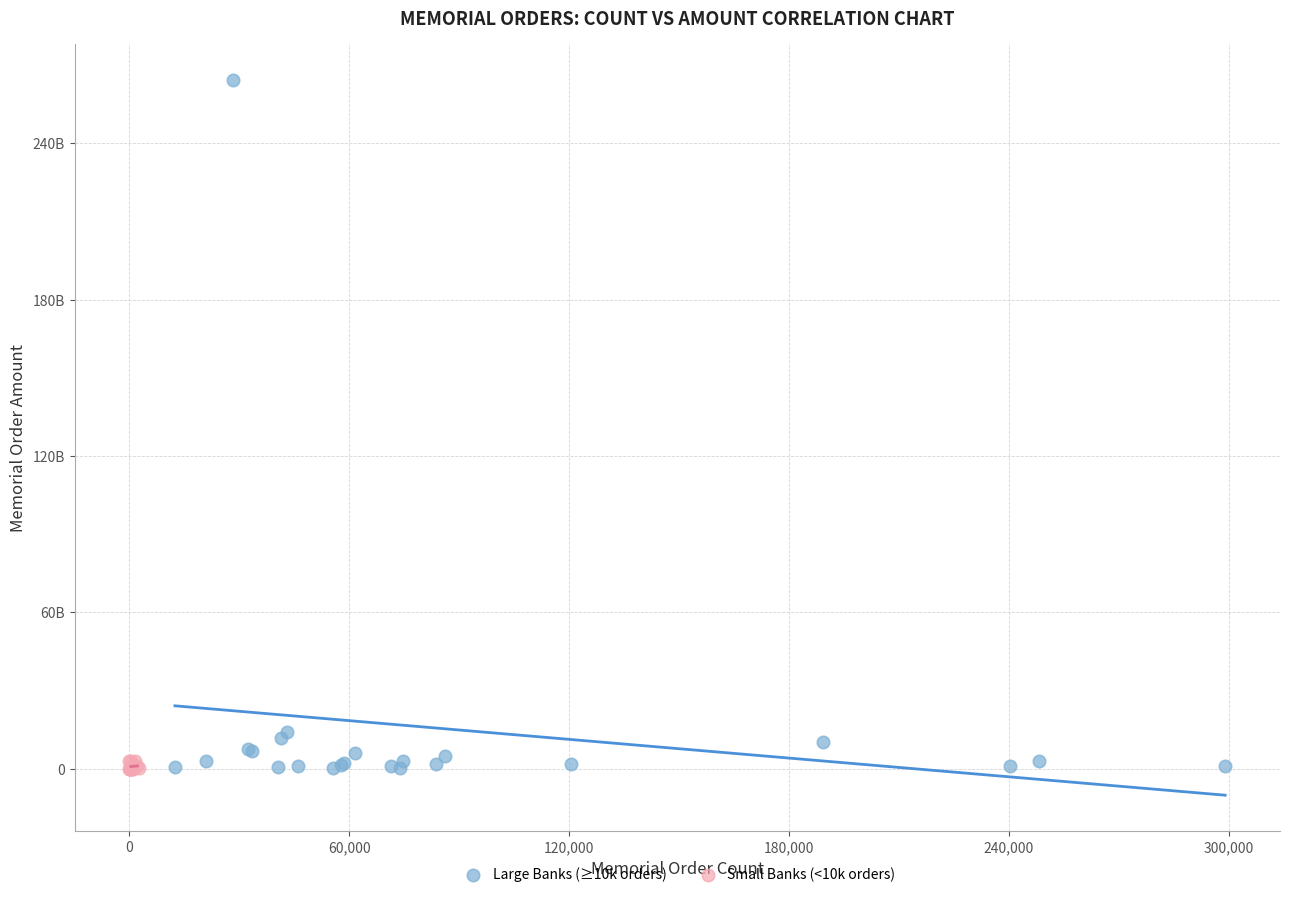

Which series has the widest spread of Y values?

Large Banks (≥10k orders)